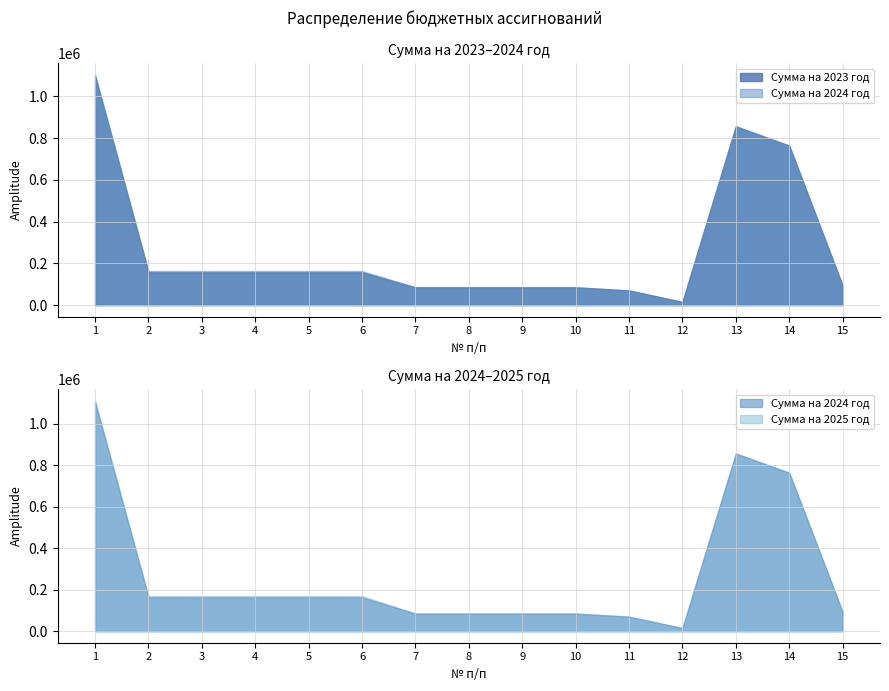

What is the difference between the maximum and minimum values in the Сумма на 2023 год series?

1083611